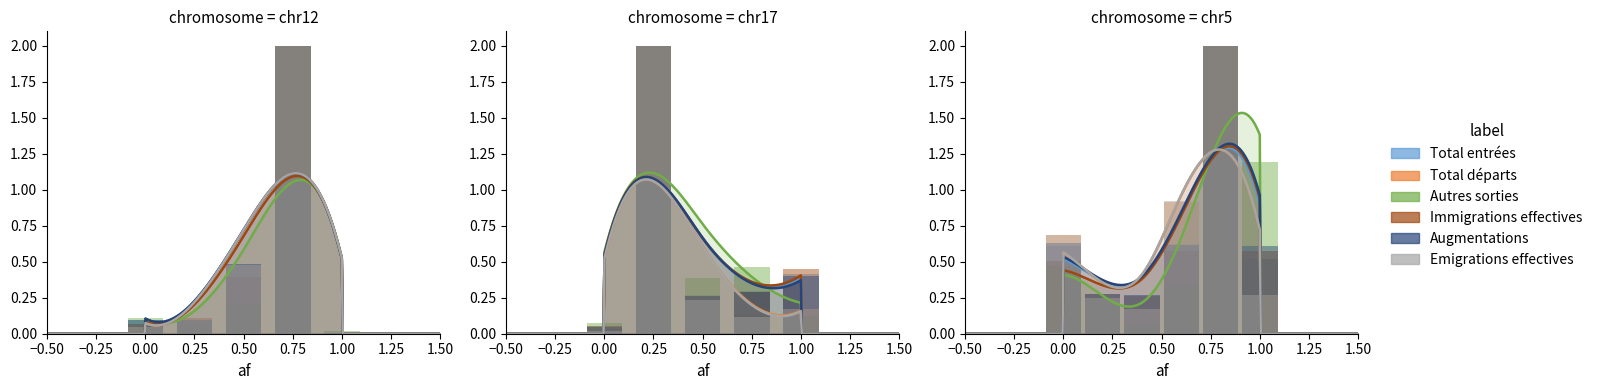

How many groups of bars are there?

5